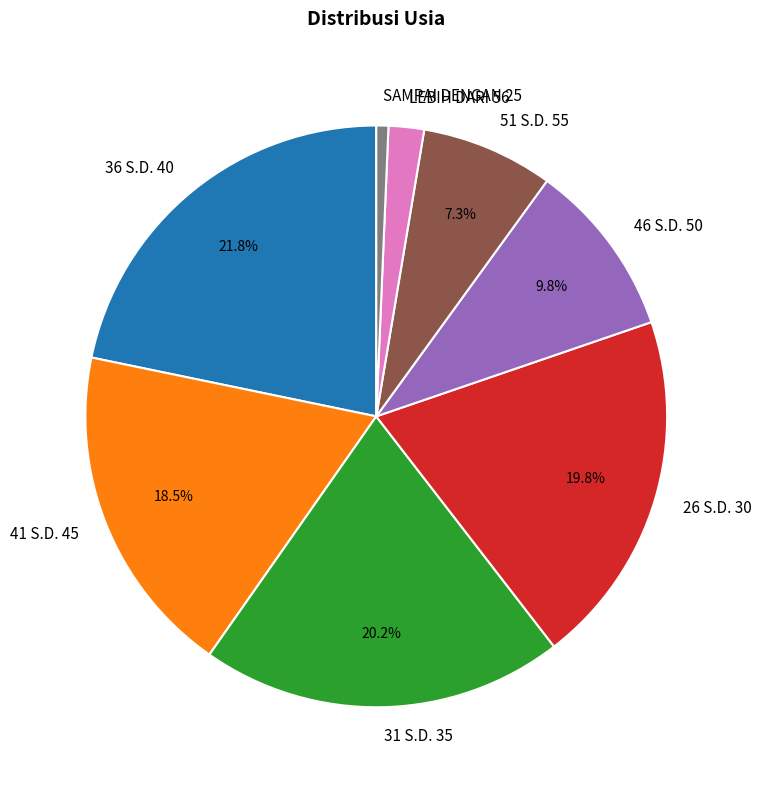

Which category has the smallest portion of the pie?

SAMPAI DENGAN 25